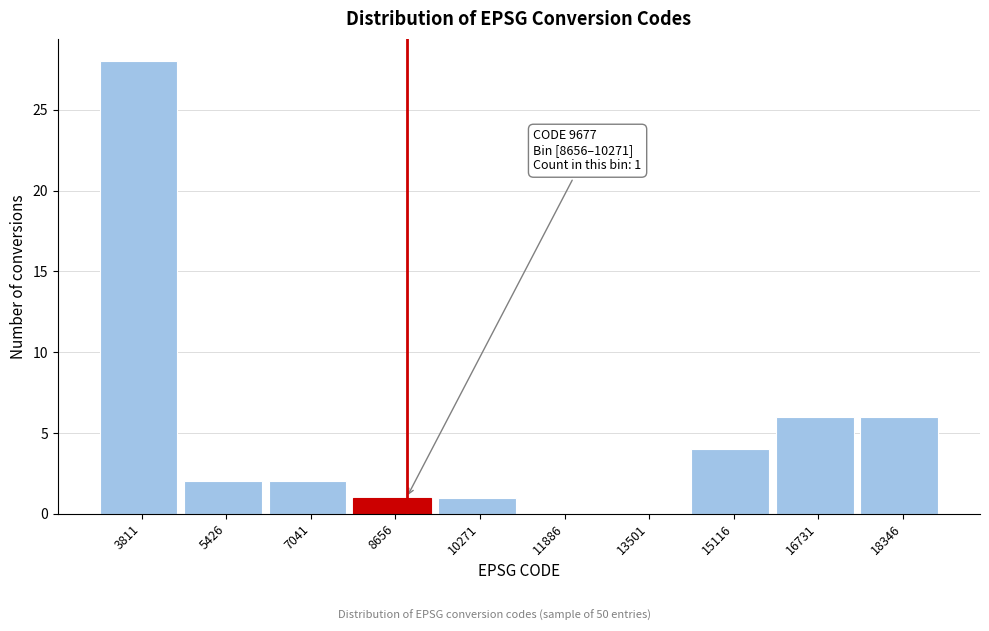

Reading left to right, list all the values displayed in this chart.

3811=28	5426=2	7041=2	8656=1	10271=1	11886=0	13501=0	15116=4	16731=6	18346=6